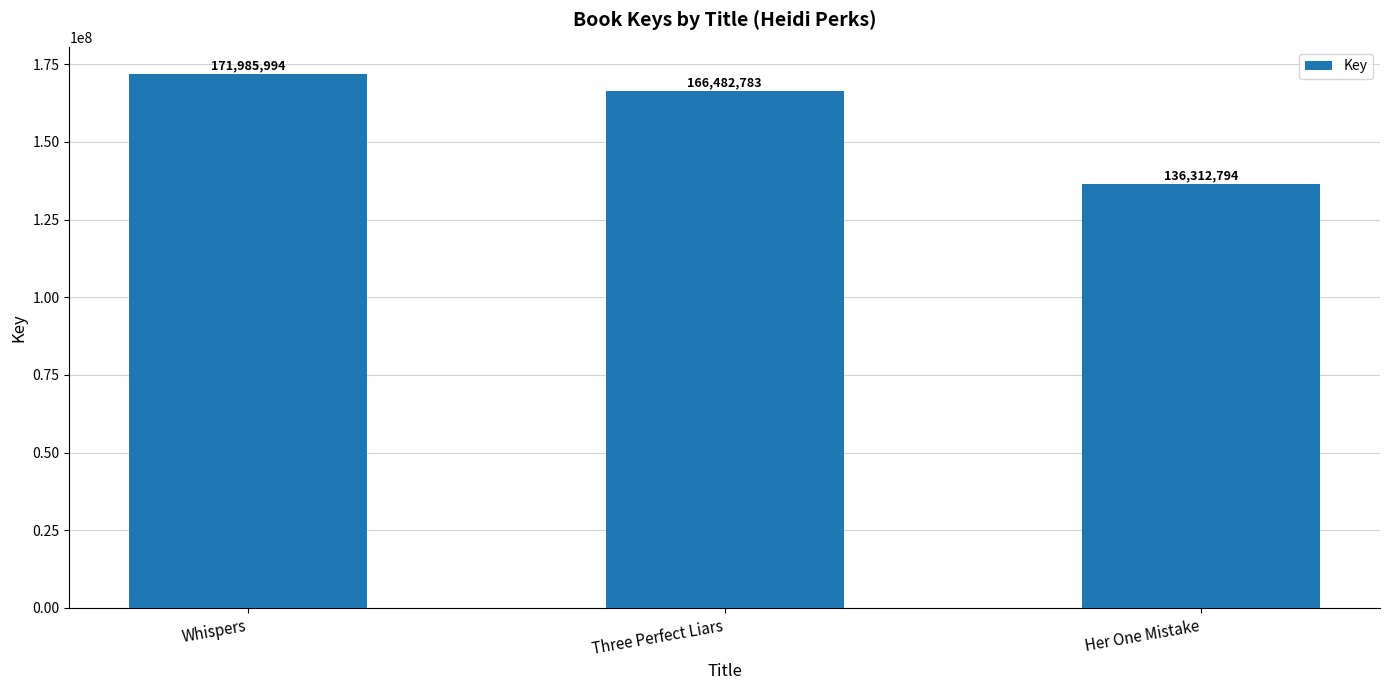

True or false: the data shows 59063867 at Three Perfect Liars.

False